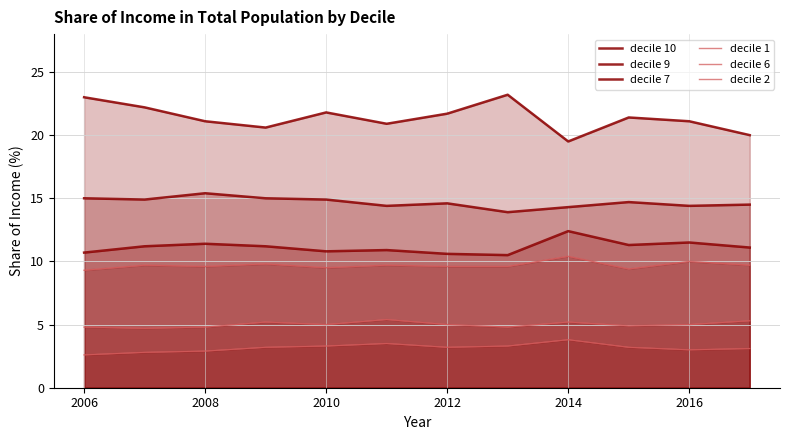

What is the maximum value shown in the chart?

23.2